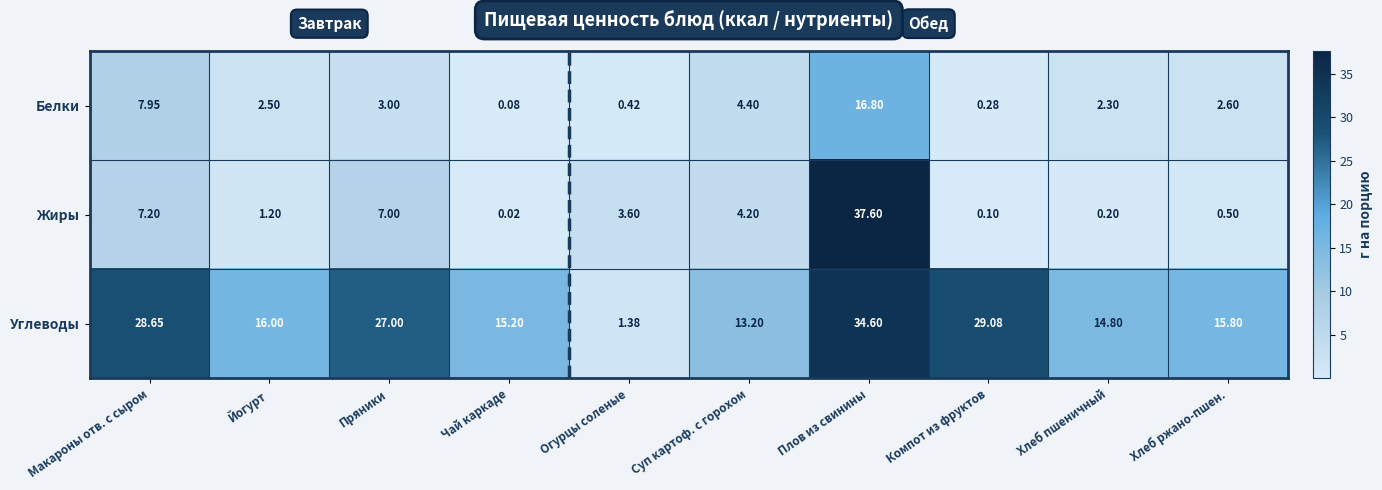

At which label is Жиры closest to 18?

Макароны отв. с сыром